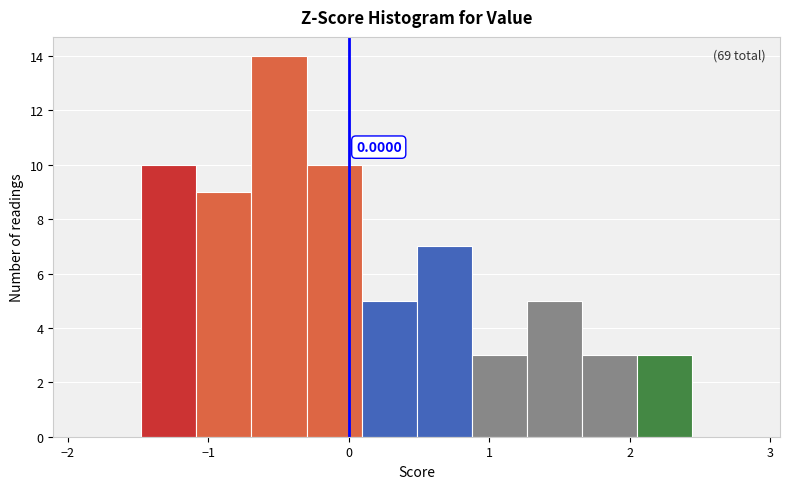

Read against the x-axis, roughly where is the centre of the tallest bar?

-0.5